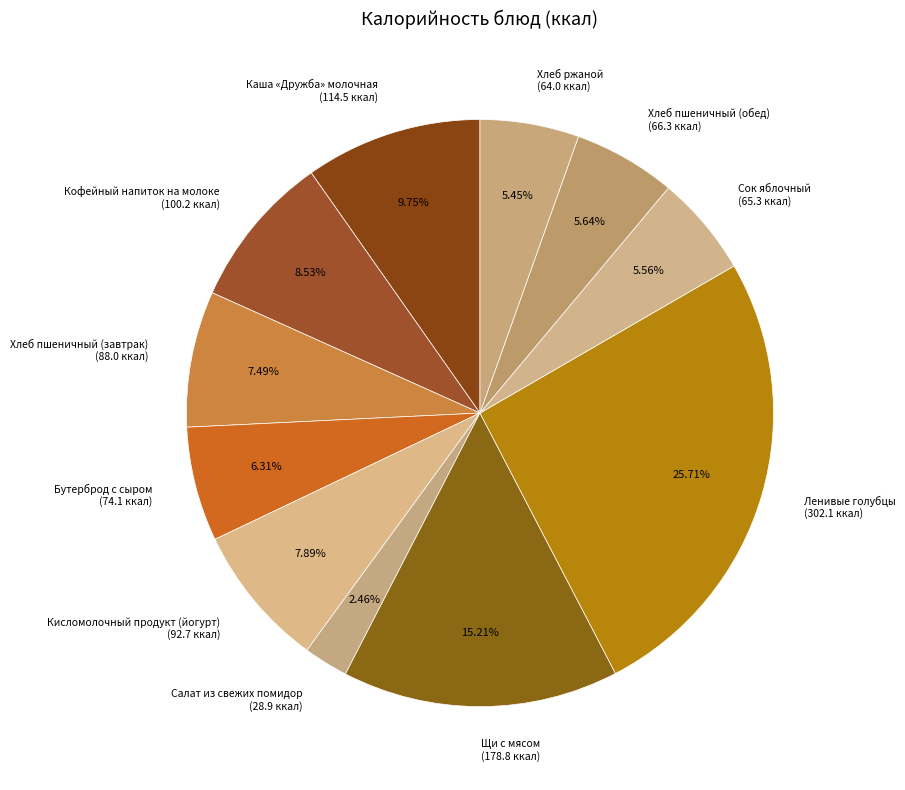

Which slice is the largest?

Ленивые голубцы